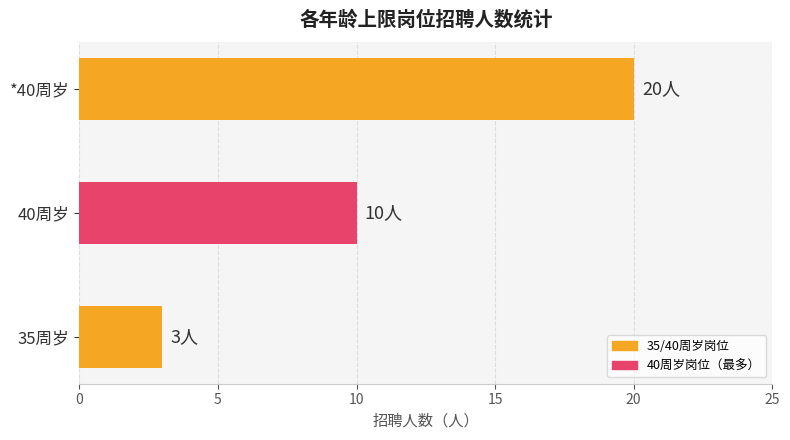

True or false: the data shows 3 at 35周岁.

True